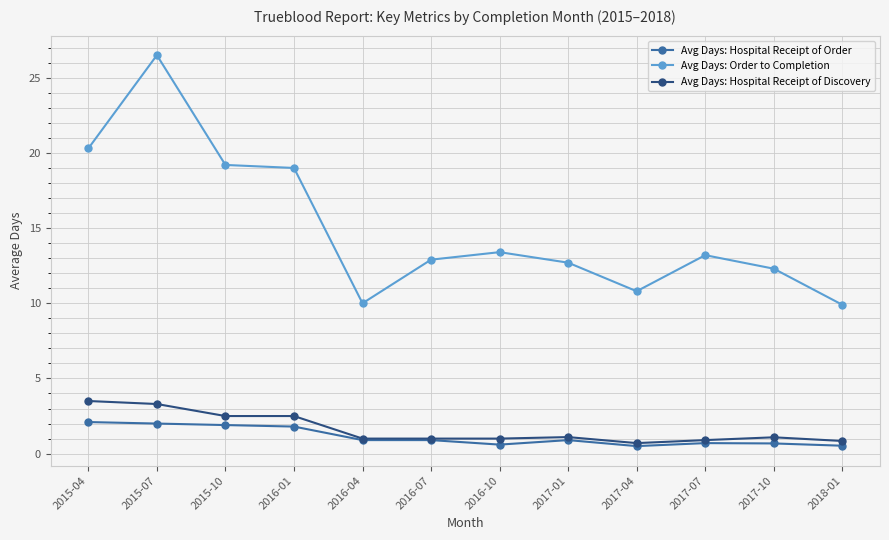

How many lines are shown in the chart?

3